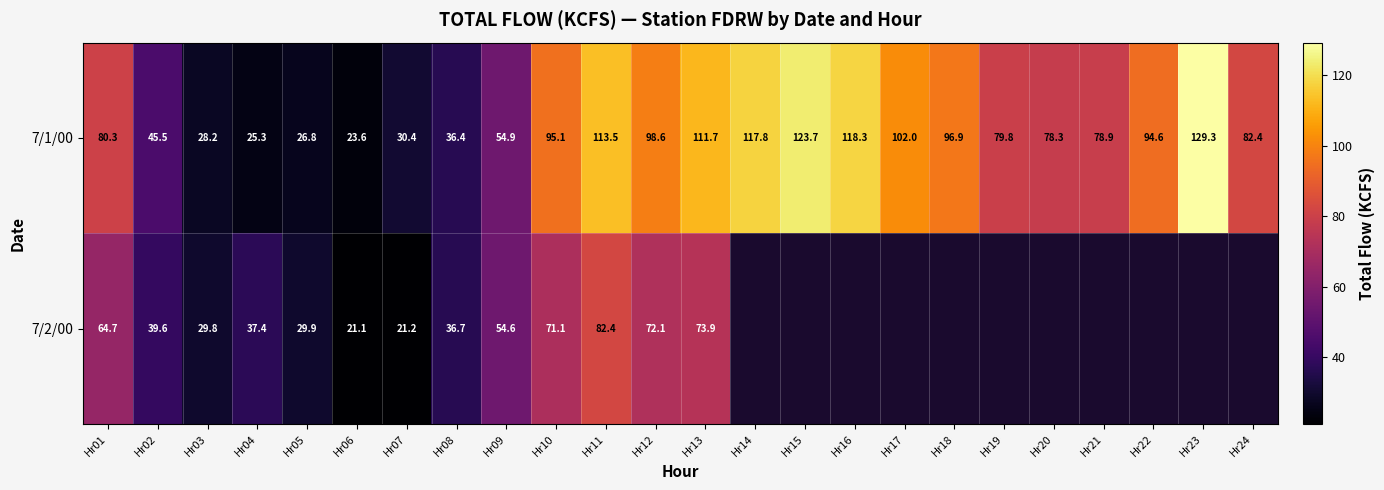

At which category is the sum across all series the highest?

Hr11